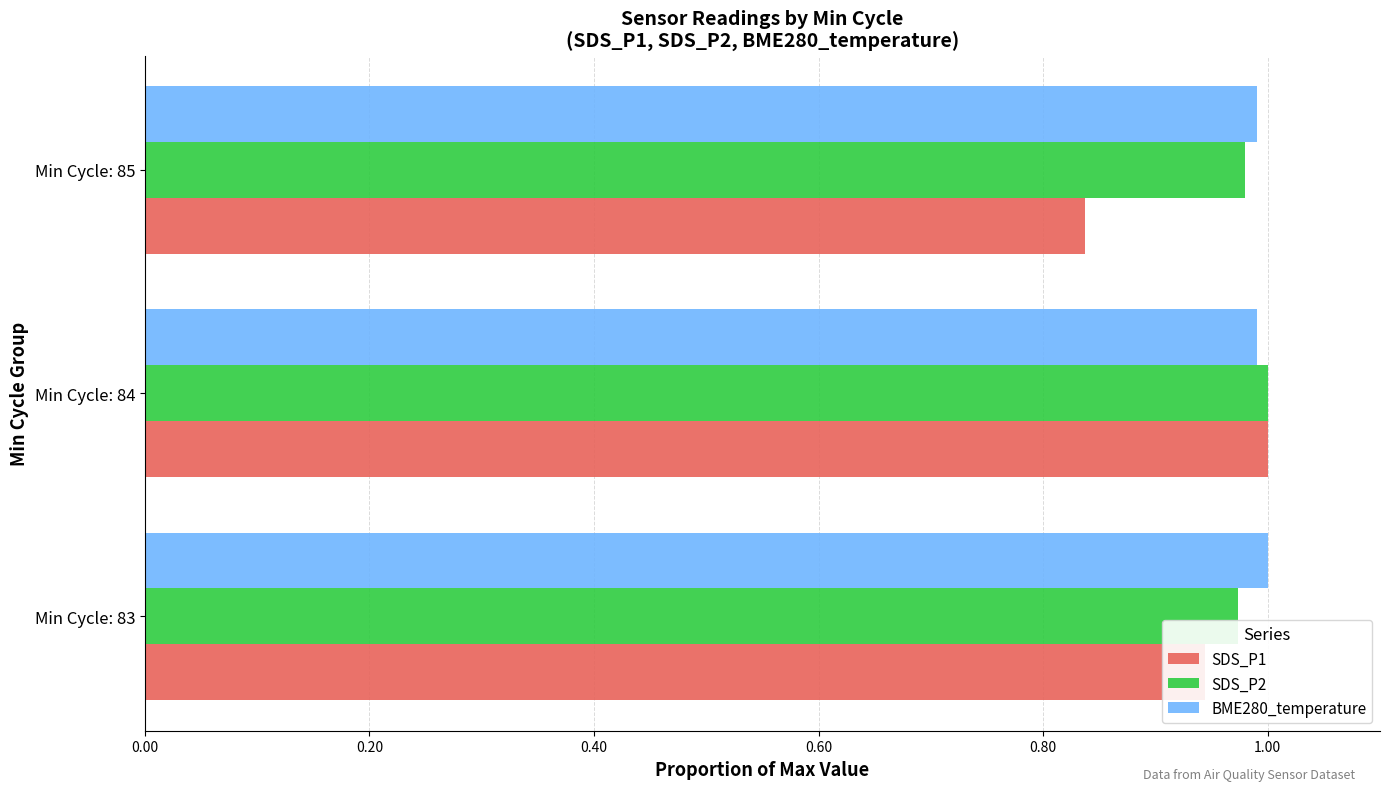

The value of BME280_temperature at Min Cycle: 83 is 1.0. True or false?

True